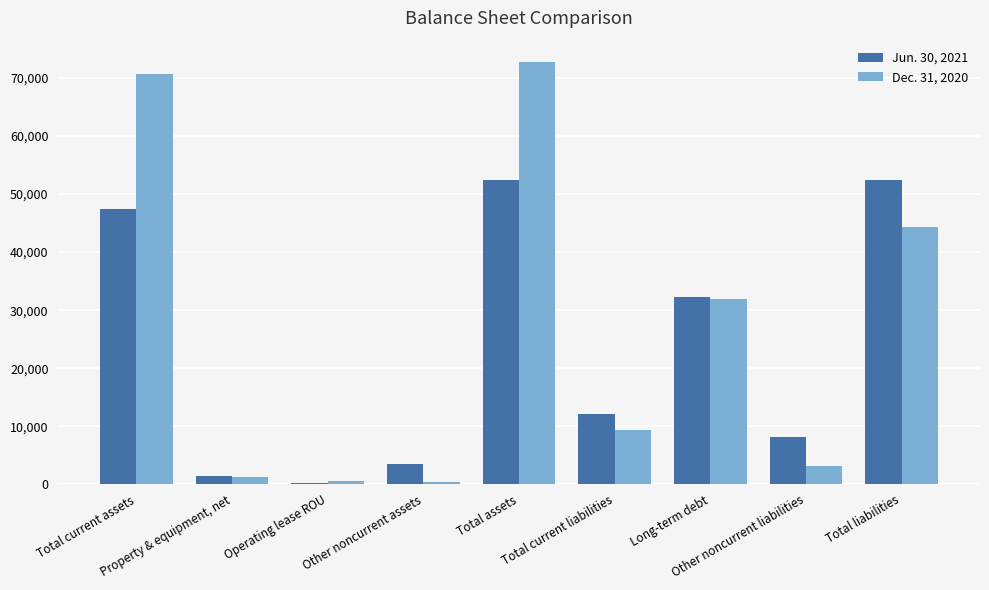

What is the value of the Dec. 31, 2020 bar at the 2nd from the left?

1269